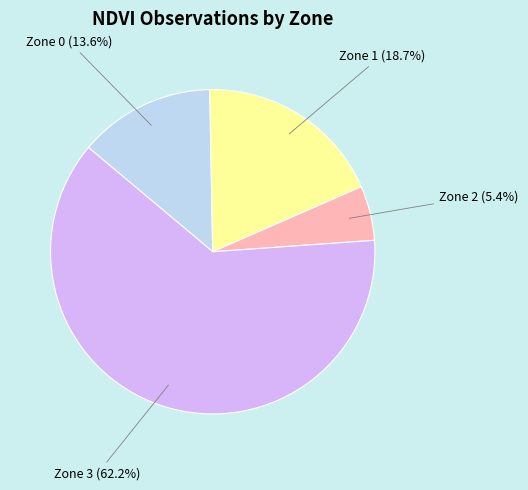

To the nearest percent, what is the combined percentage of Zone 2 and Zone 0?

19%